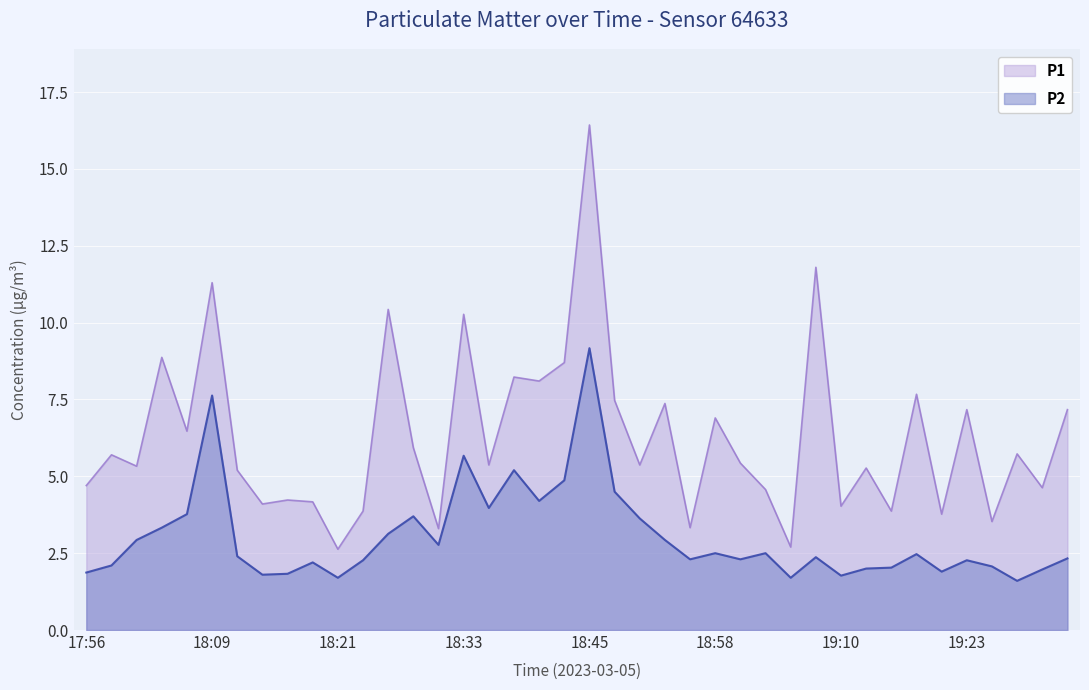

At 18:18, list the series in order from smallest to largest.

P2, P1